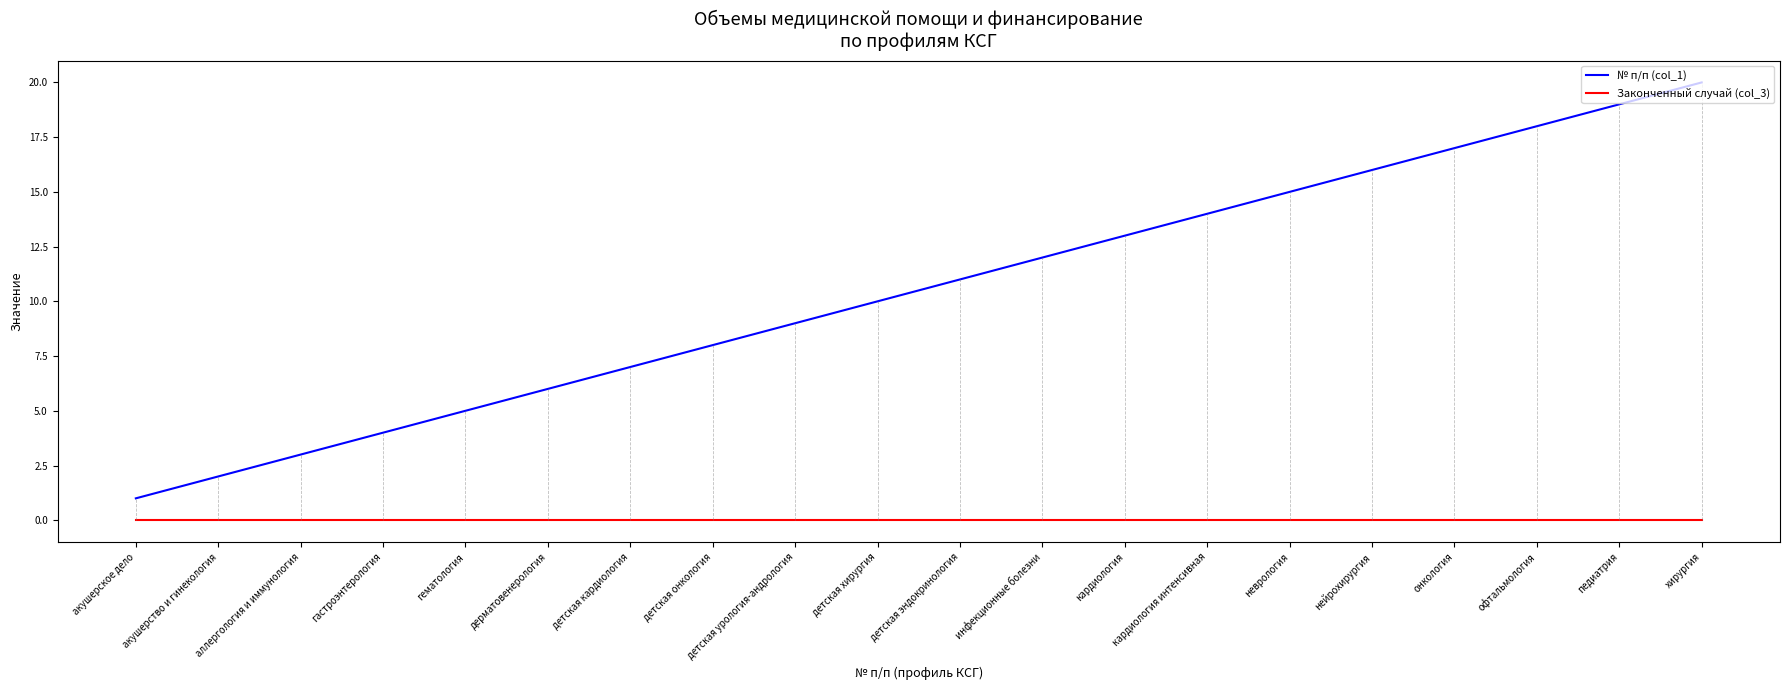

The value of № п/п (col_1) at аллергология и иммунология is 5. True or false?

False